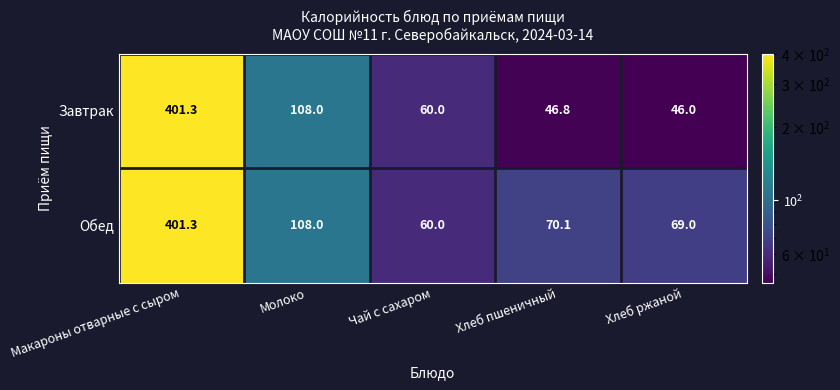

Reading left to right, what are all the values shown in this chart?

Завтрак: Макароны отварные с сыром=401.3	Молоко=108.0	Чай с сахаром=60.0	Хлеб пшеничный=46.8	Хлеб ржаной=46.0
Обед: Макароны отварные с сыром=401.3	Молоко=108.0	Чай с сахаром=60.0	Хлеб пшеничный=70.1	Хлеб ржаной=69.0